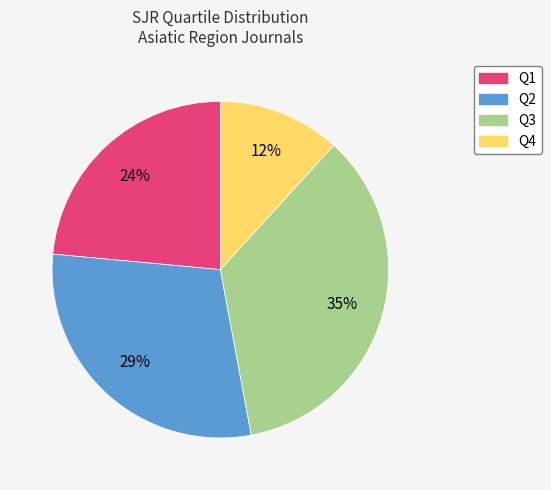

What is the ratio of the value at Q4 to the value at Q2?

0.4